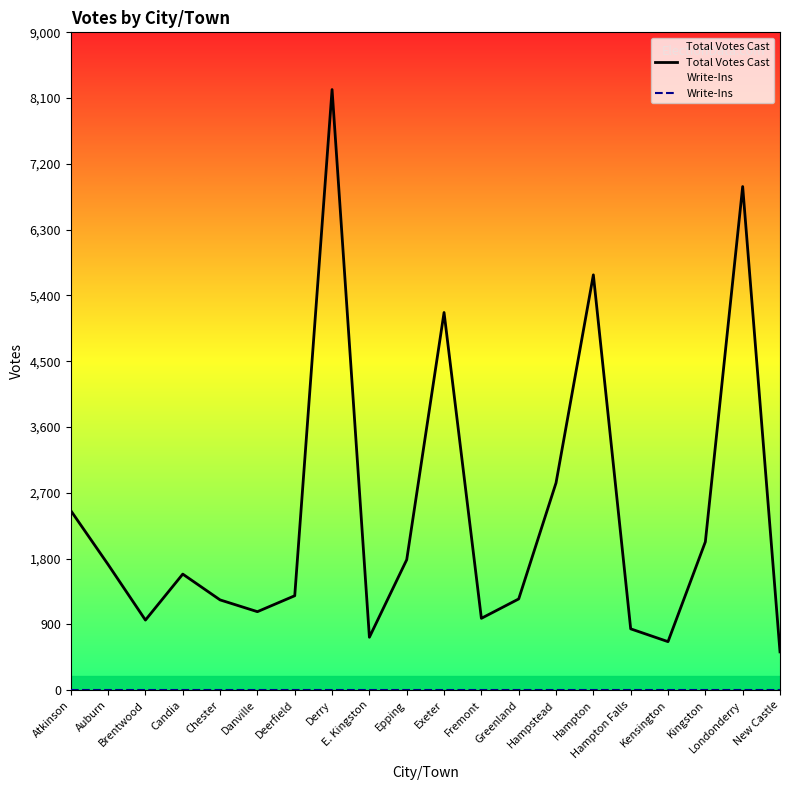

How many lines are shown in the chart?

2